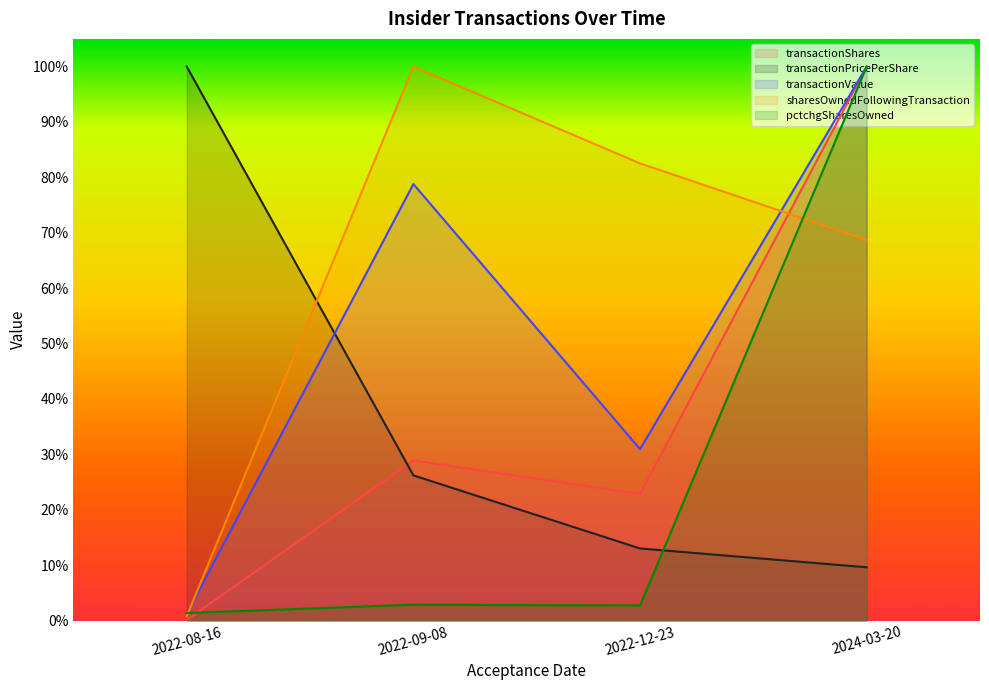

Does the chart have visible grid lines?

No